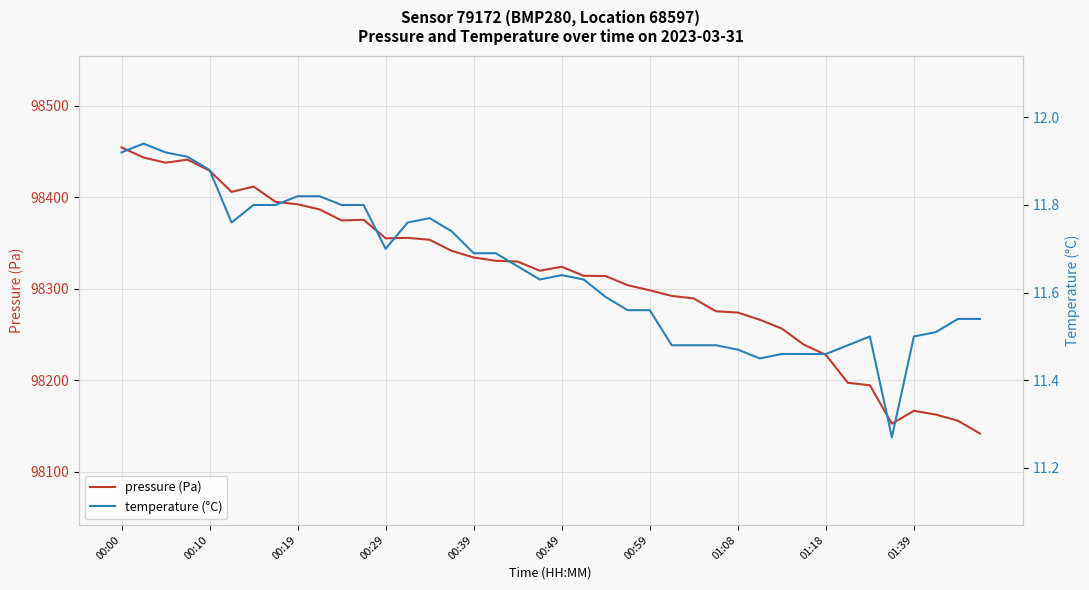

List the series in order of their overall mean, lowest first.

temperature (°C), pressure (Pa)